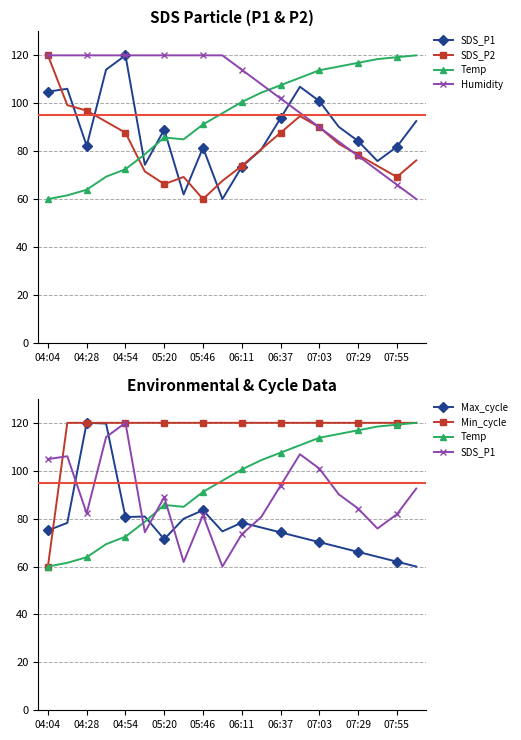

What value does the Min_cycle series have at 07:03?

120.0